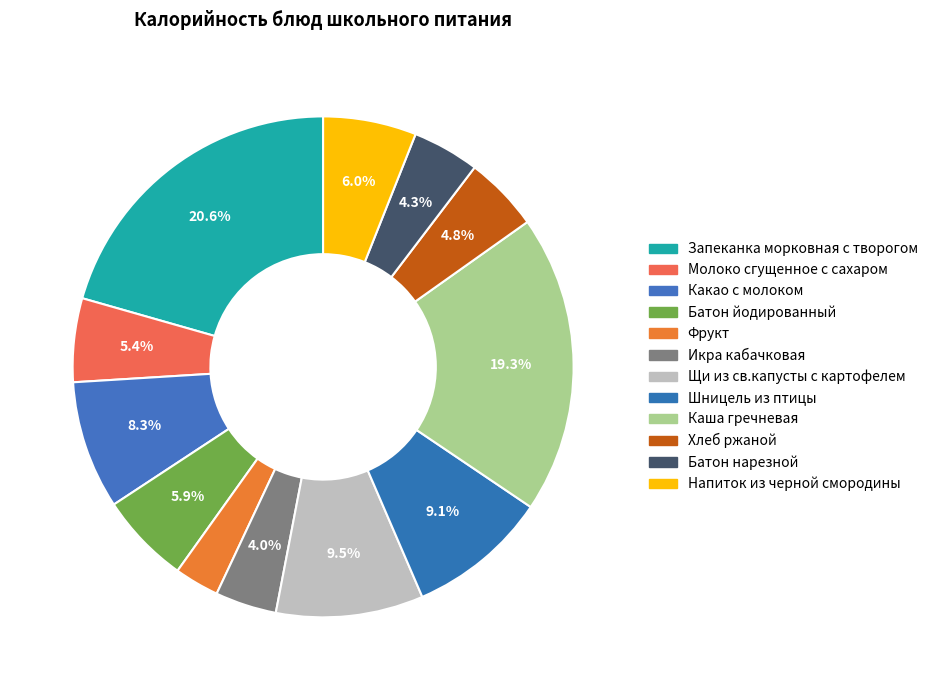

To the nearest percent, what is the average slice percentage?

8%